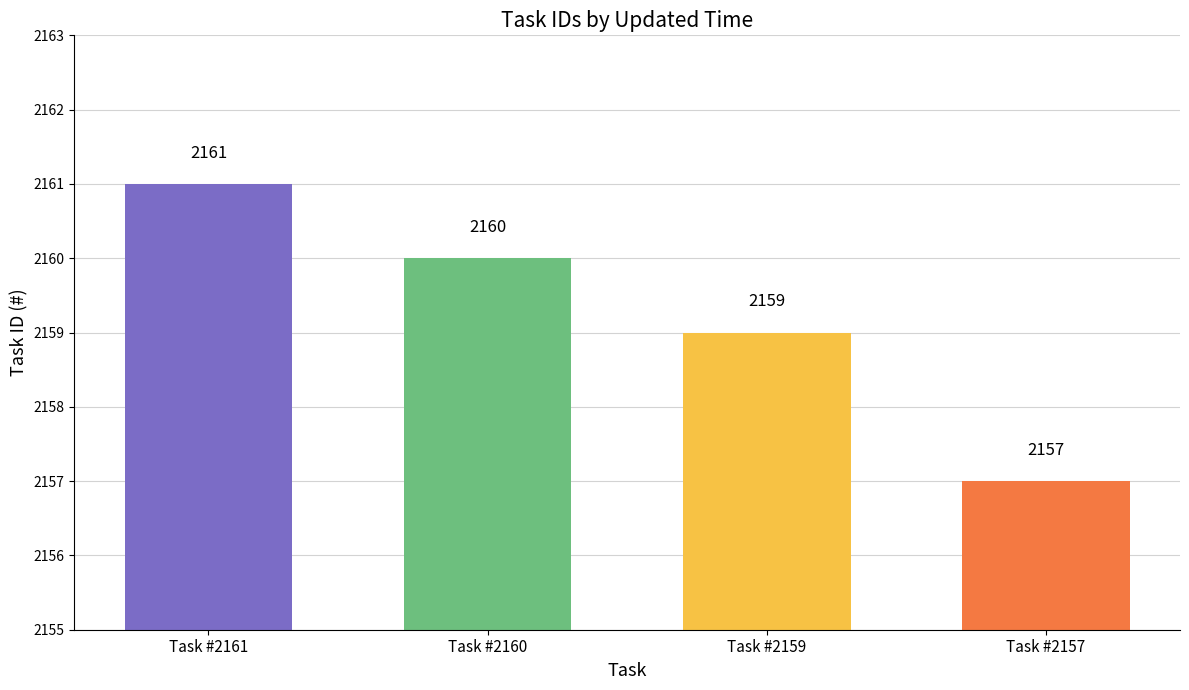

Rank the categories by value from lowest to highest.

Task #2157, Task #2159, Task #2160, Task #2161